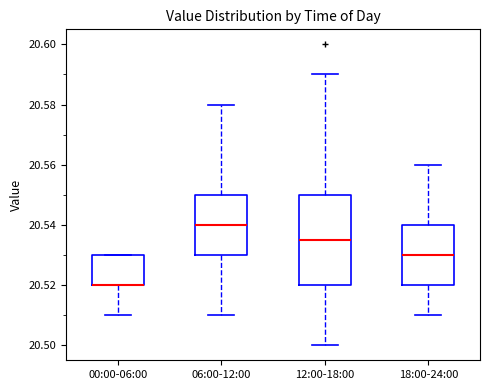

Where does the upper whisker of the box for 18:00-24:00 end on the y-axis? The values are not printed on the chart, so give them approximately, as read against the axis.

20.560